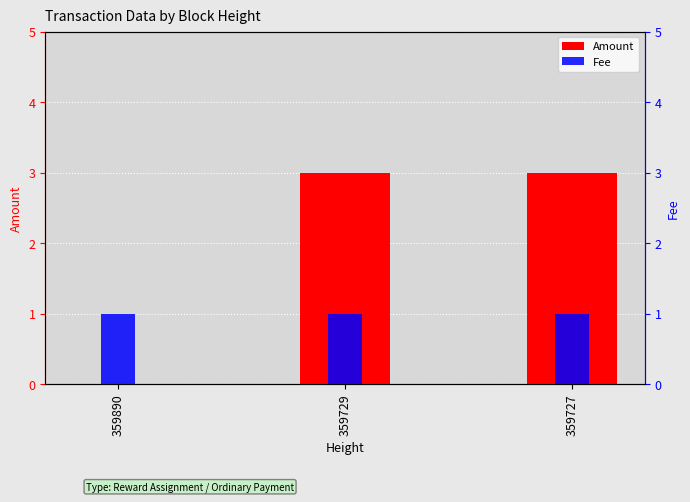

List the labels in order of Amount value, smallest first.

359890, 359729, 359727